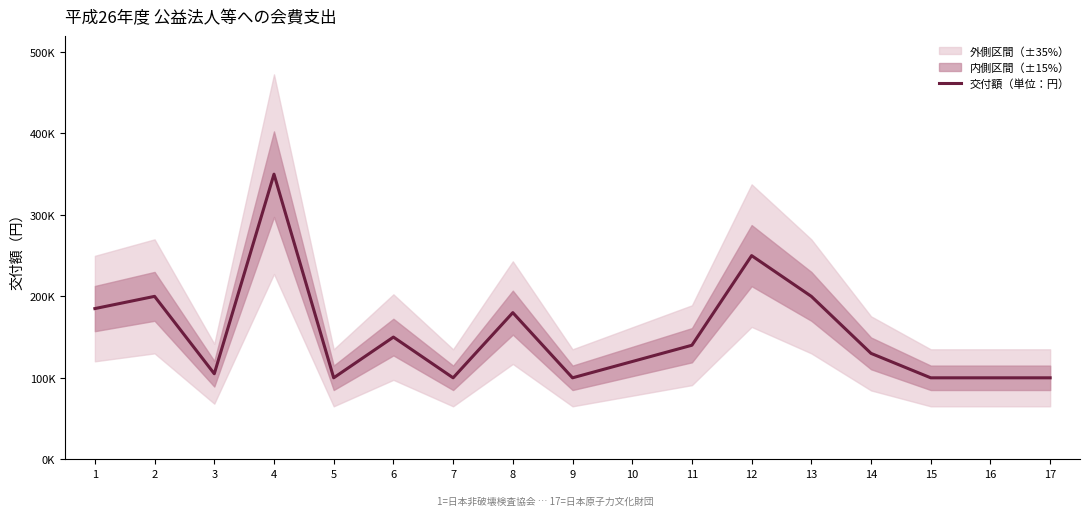

Which label corresponds to the largest value in the chart?

4